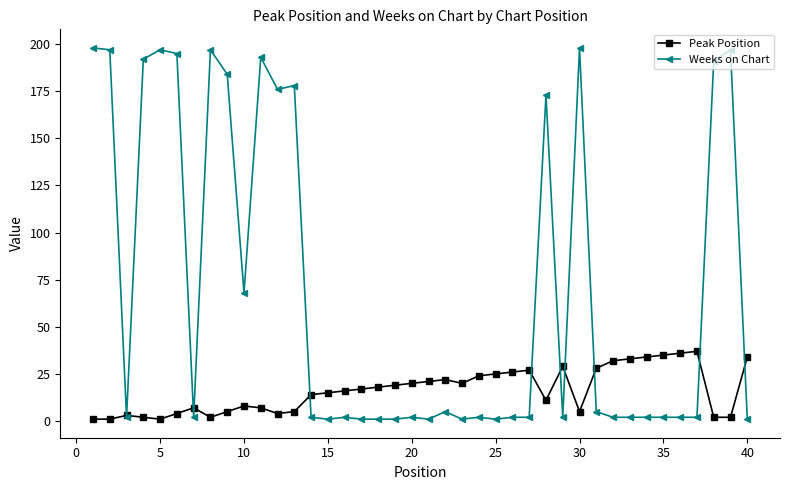

True or false: Peak Position has more than 0 interior local peaks.

True